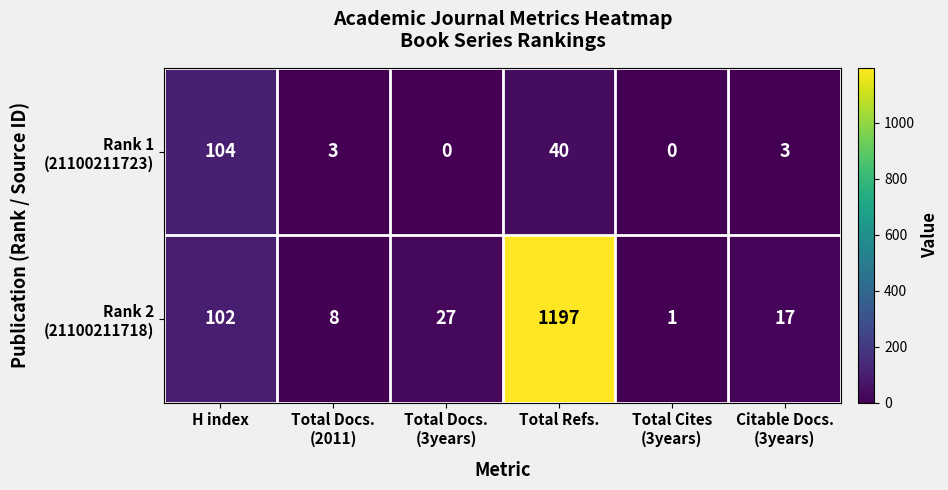

How many distinct data groups are displayed?

2